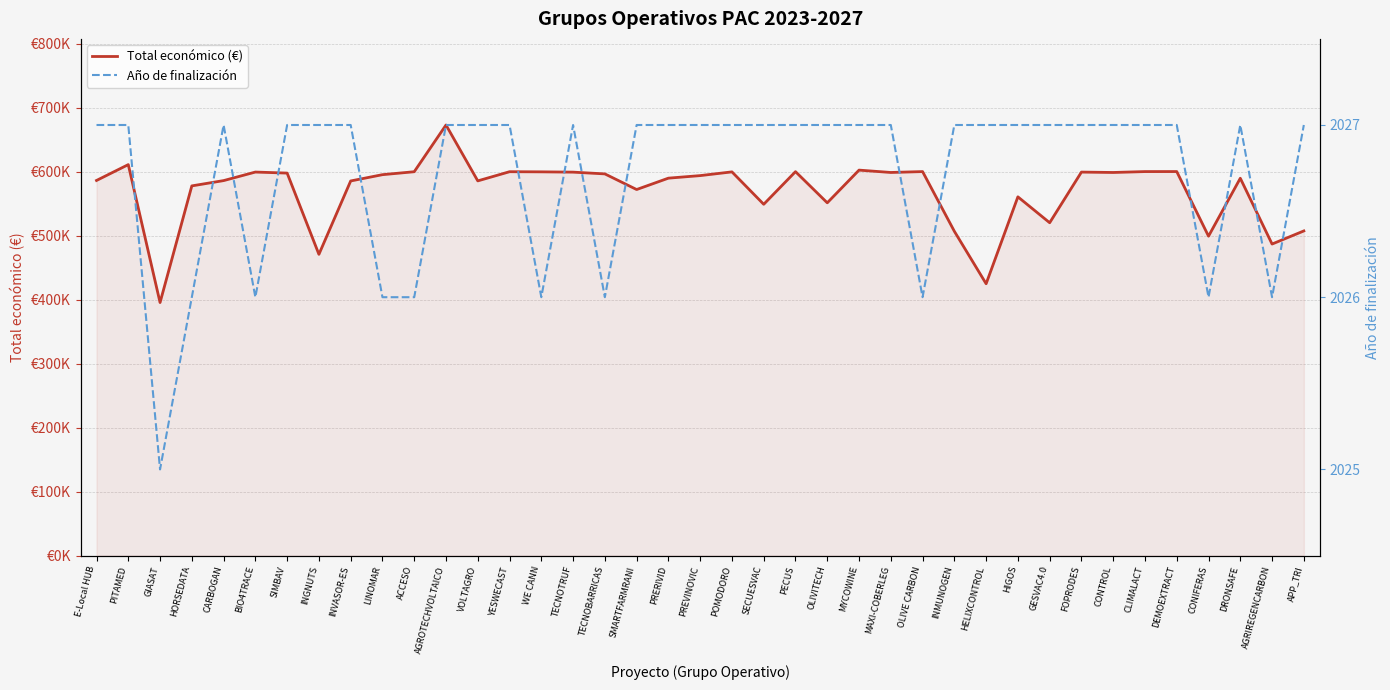

List the labels in order of Año de finalización value, largest first.

E-Local HUB, PITAMED, CARBOGAN, SIMBAV, INGNUTS, INVASOR-ES, AGROTECHVOLTAICO, VOLTAGRO, YESWECAST, TECNOTRUF, SMARTFARMRANI, PRERIVID, PREVINOVIC, POMODORO, SECUESVAC, PECUS, OLIVITECH, MYCOWINE, MAXI-COBERLEG, INMUNOGEN, HELIXCONTROL, HIGOS, GESVAC4.0, FOPRODES, CONTROL, CLIMALACT, DEMOEXTRACT, DRONSAFE, APP_TRI, HORSEDATA, BIO4TRACE, LINOMAR, ACCESO, WE CANN, TECNOBARRICAS, OLIVE CARBON, CONIFERAS, AGRIREGENCARBON, GIASAT